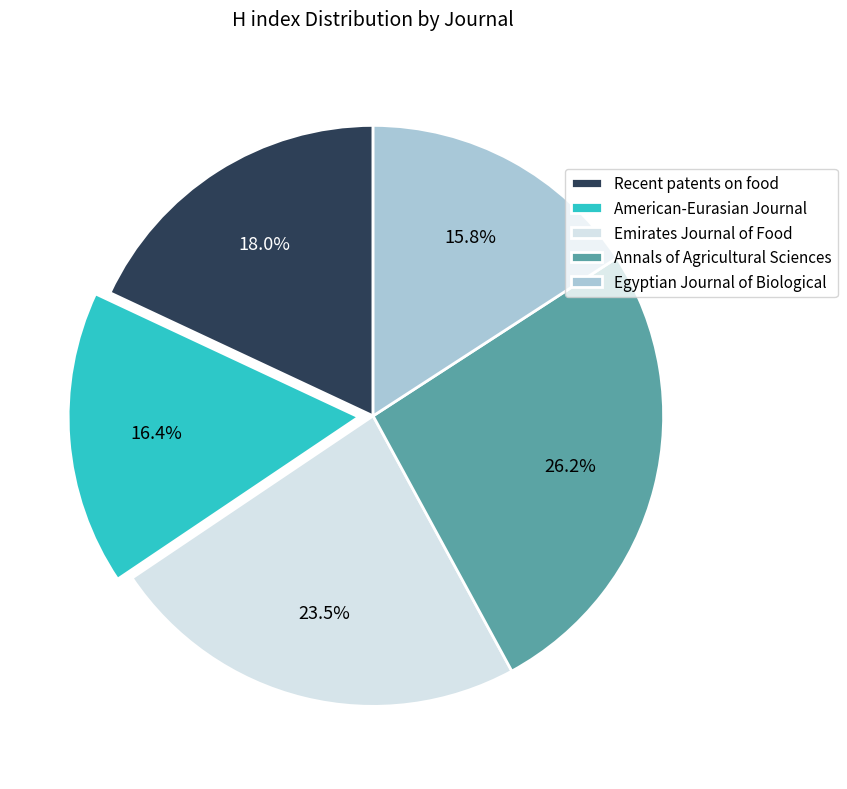

Which slice is the largest?

Annals of Agricultural Sciences